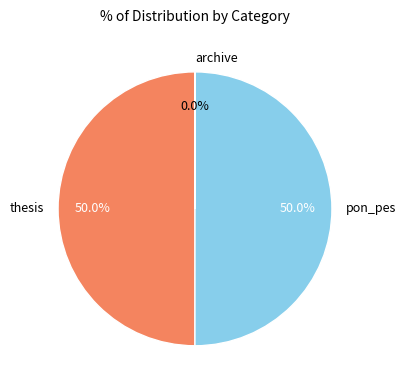

To the nearest percent, what portion does pon_pes represent?

50%